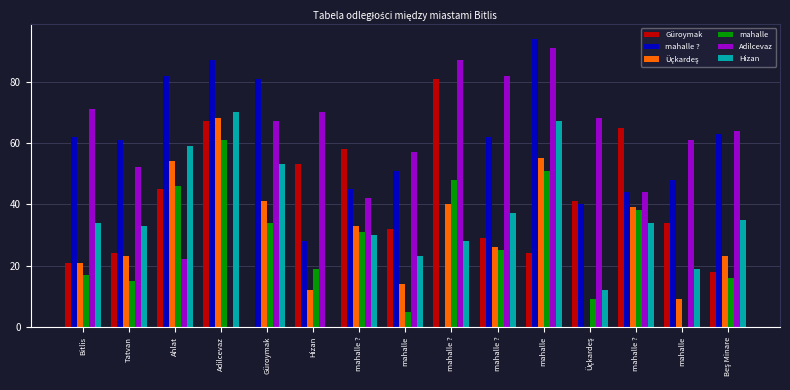

Count the number of categories in the chart.

15